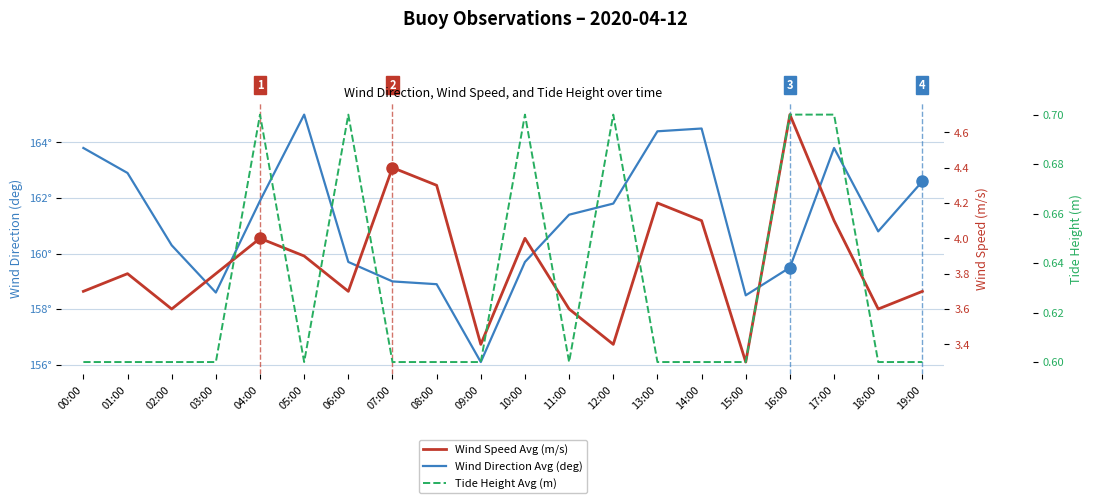

Is this an area chart (filled region under the line)?

No